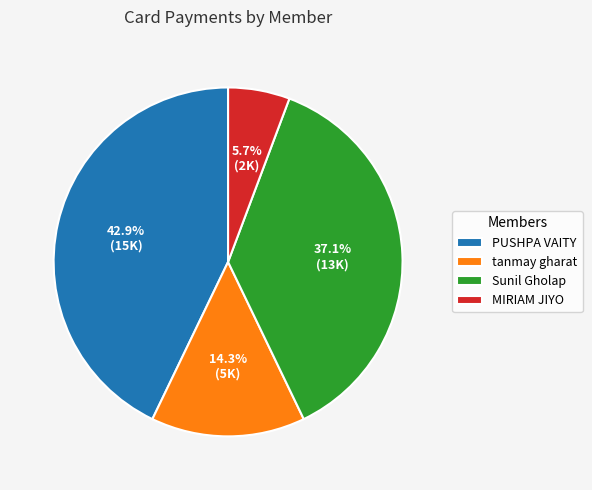

To the nearest percent, what is the average slice percentage?

25%